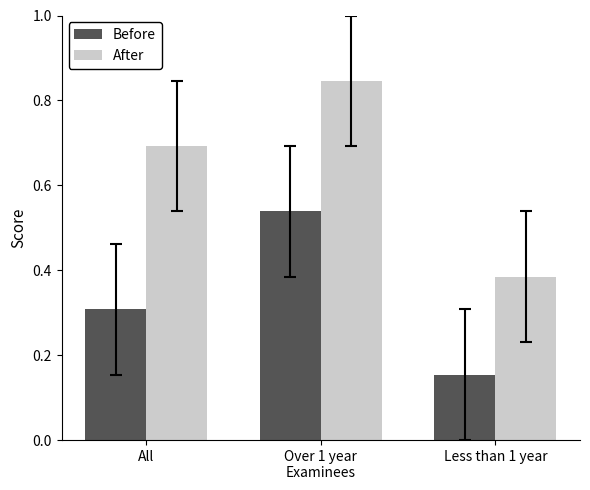

Rank the series at All from lowest to highest value.

Before, After